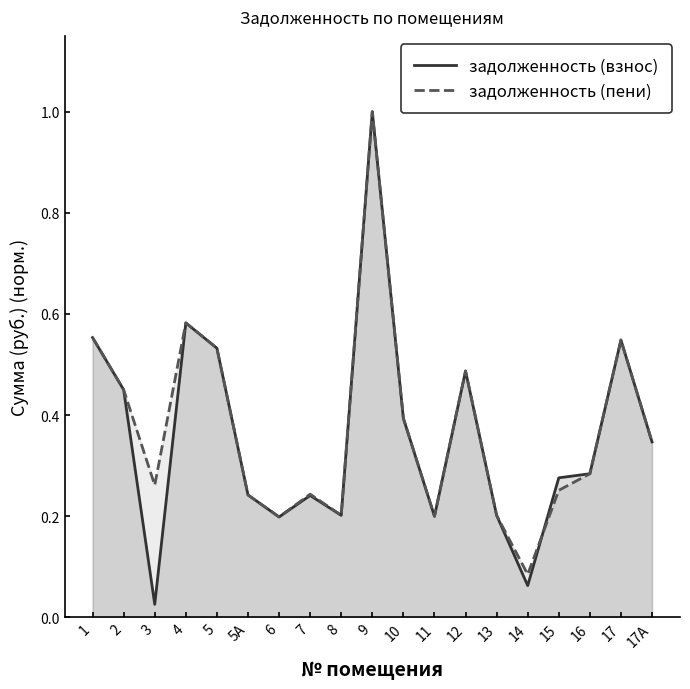

At which category is the sum across all series the highest?

9